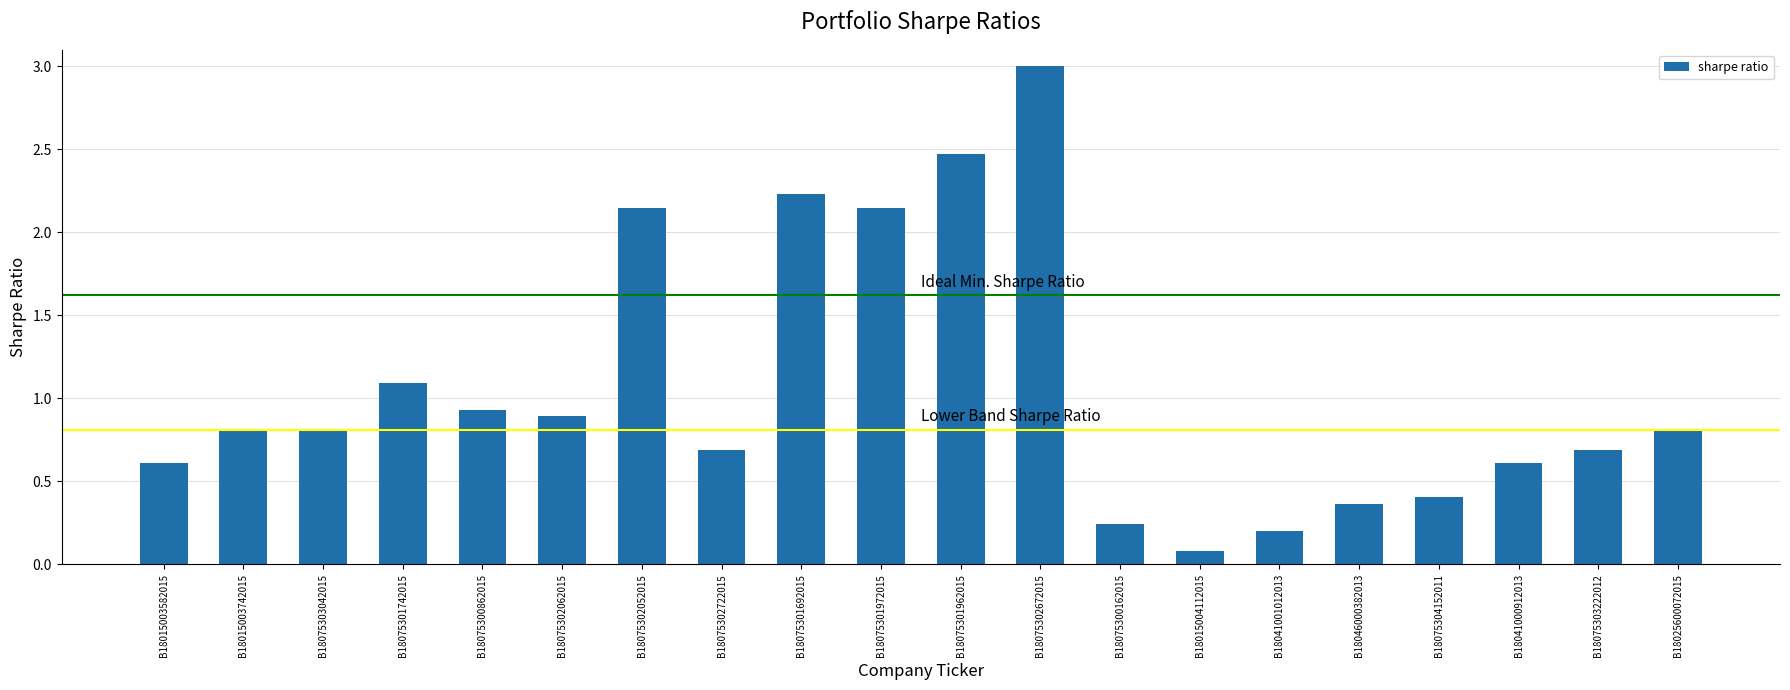

What is the change in value from B18075300862015 to B18015004112015?

-0.9